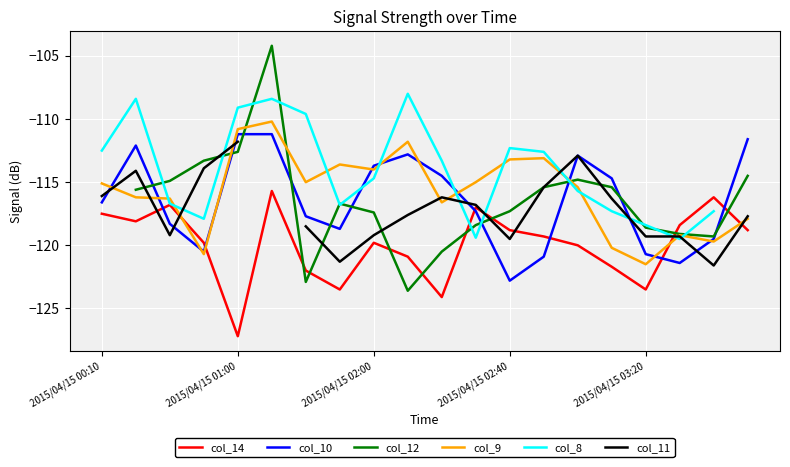

What is the label of the 19th point from the right?

2015/04/15 00:20